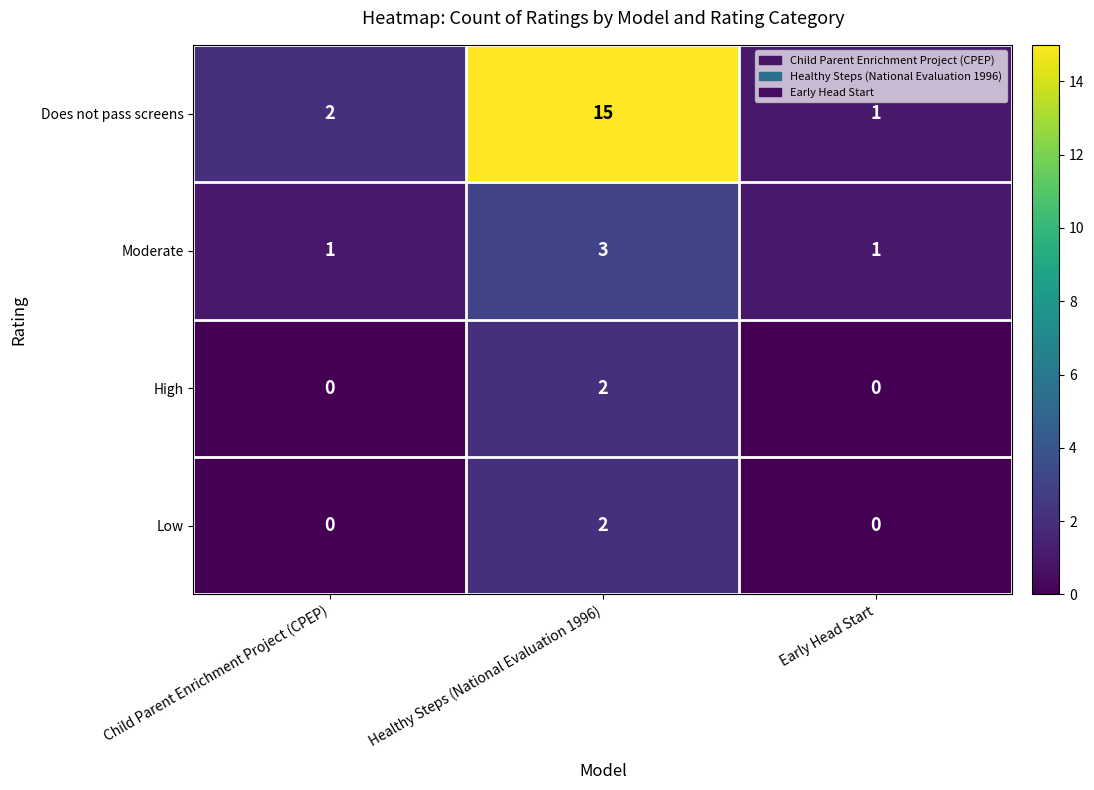

Which category has the highest value in the Moderate series?

Healthy Steps (National Evaluation 1996)